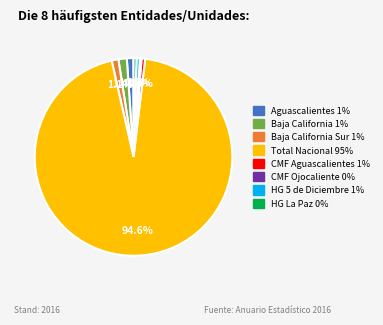

Is there any slice that represents more than half of the pie?

Yes